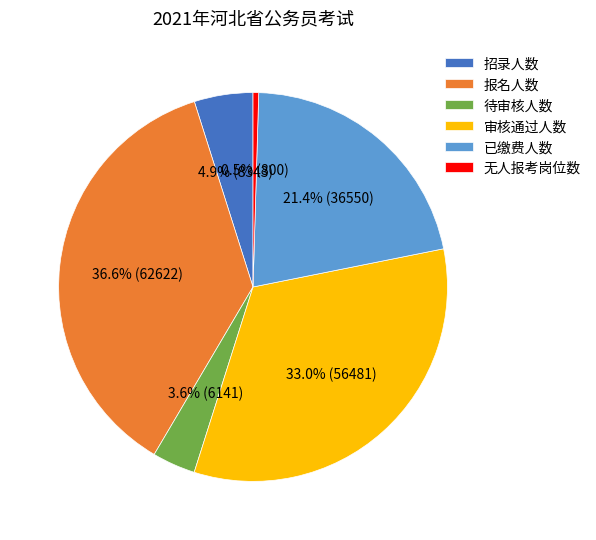

To the nearest percent, what is the difference between the 已缴费人数 and 待审核人数 slice percentages?

18%